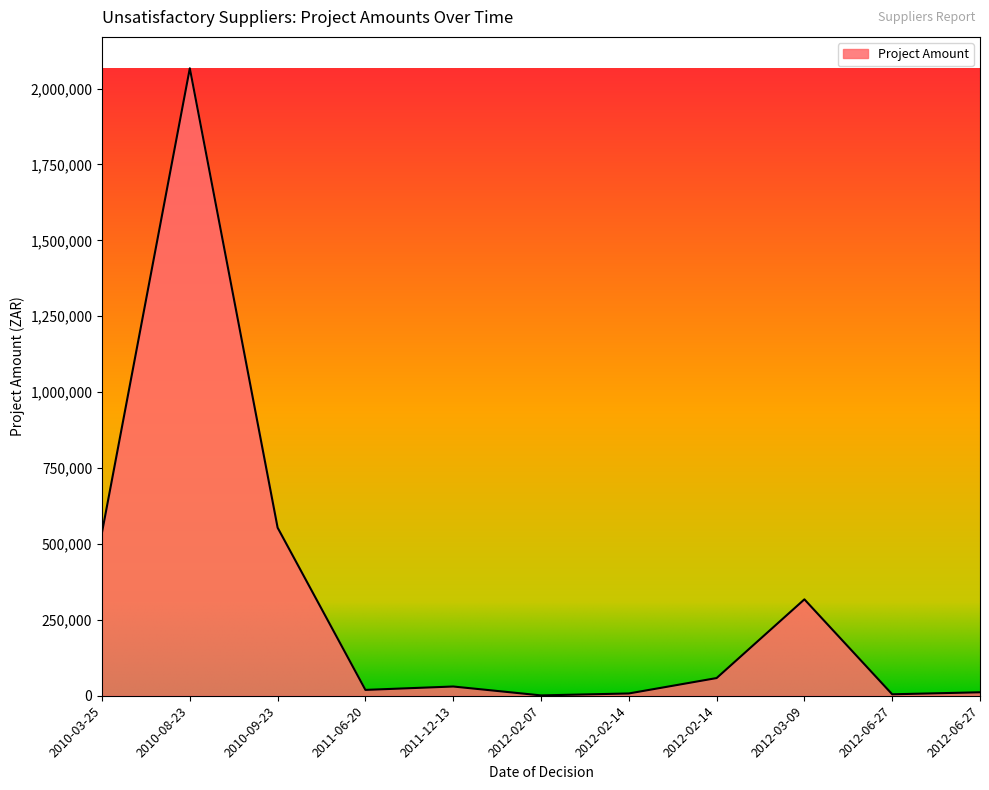

How many lines are shown in the chart?

1